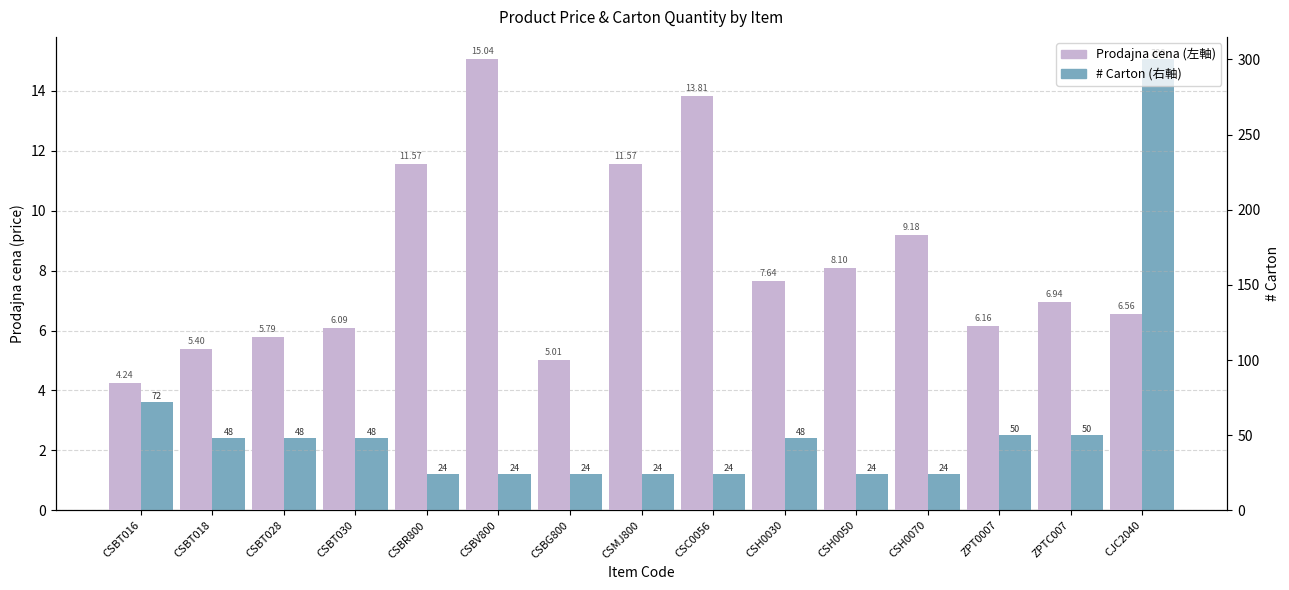

What are all the series names shown in the legend?

Prodajna cena, # Carton